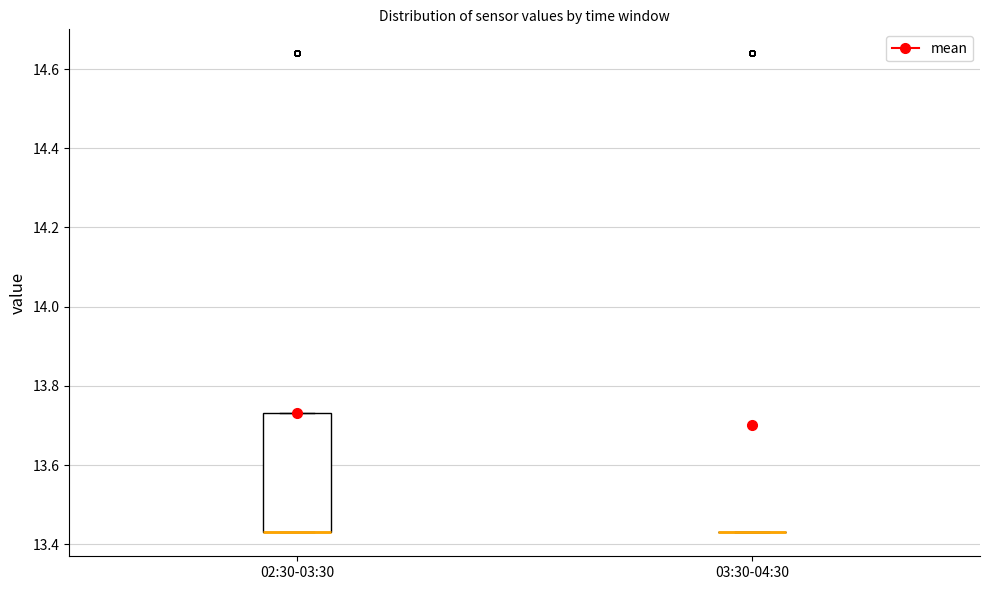

Reading left to right, transcribe this box plot: for each box, give where its median line is, the range the box spans, and where its two whiskers end, as read against the y-axis. The values are not printed on the chart, so give them approximately, as read against the axis.

02:30-03:30: median 13.44 (drawn on the box's lower edge), box 13.44 to 13.74, whiskers 13.44 to 13.74
03:30-04:30: box collapsed to a line at 13.44, whiskers 13.44 to 13.44